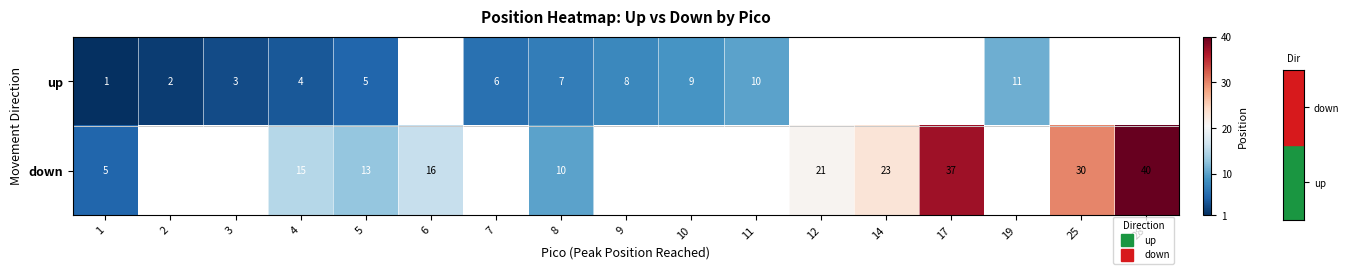

Which label corresponds to the smallest value in the chart?

1